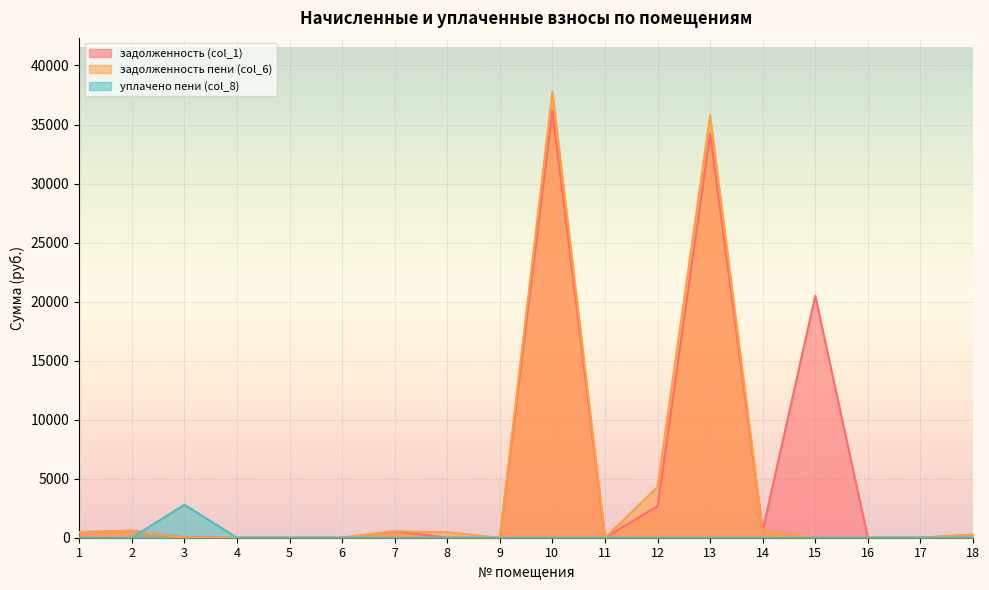

Between 6 and 15, which series saw the biggest shift?

задолженность (col_1)